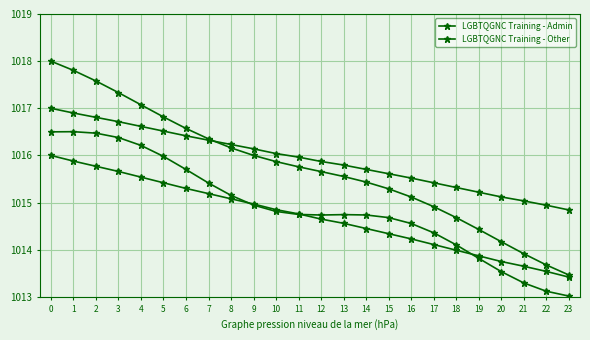

Rank the categories by LGBTQGNC Training - Other value from highest to lowest.

0, 1, 2, 3, 4, 5, 6, 7, 8, 9, 10, 11, 12, 13, 14, 15, 16, 17, 18, 19, 20, 21, 22, 23